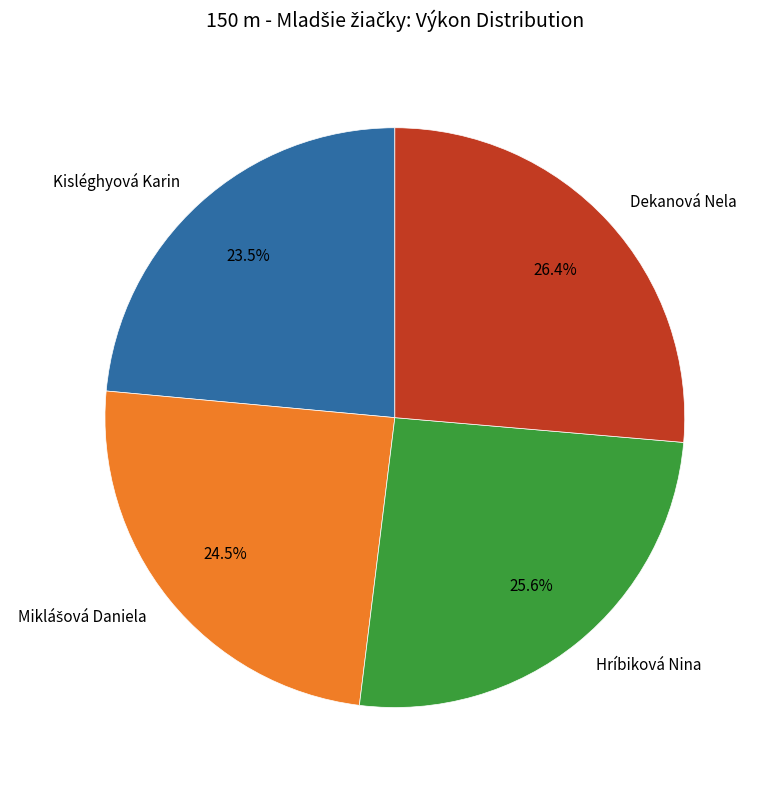

Is there any slice that represents more than half of the pie?

No